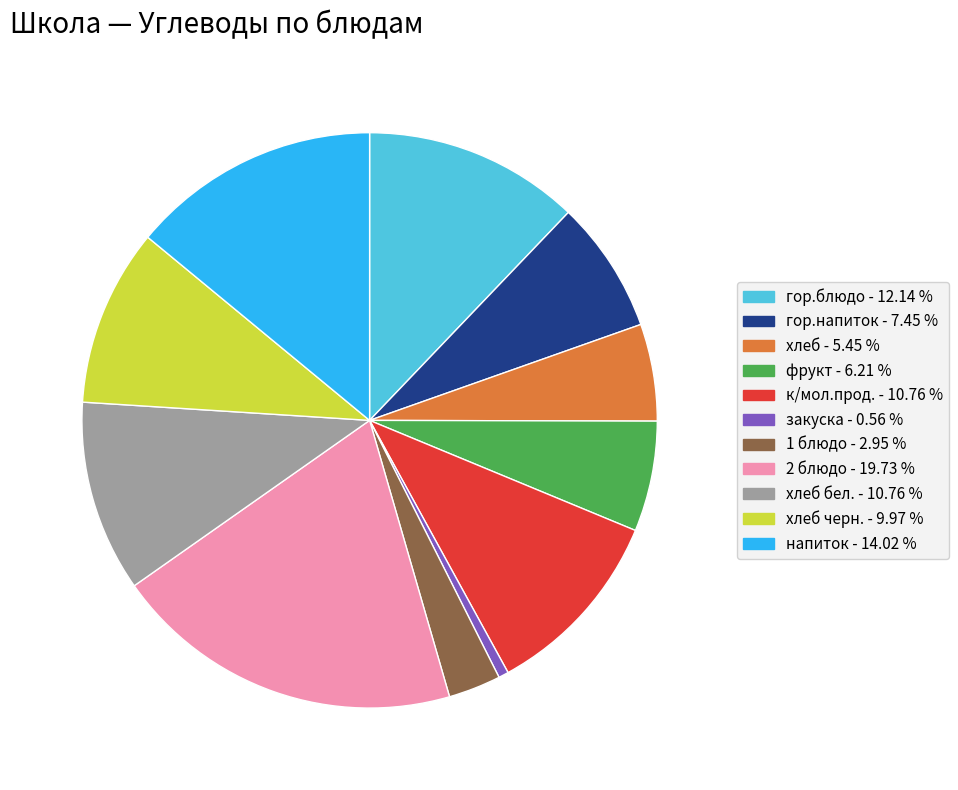

Does any single category account for the majority?

No